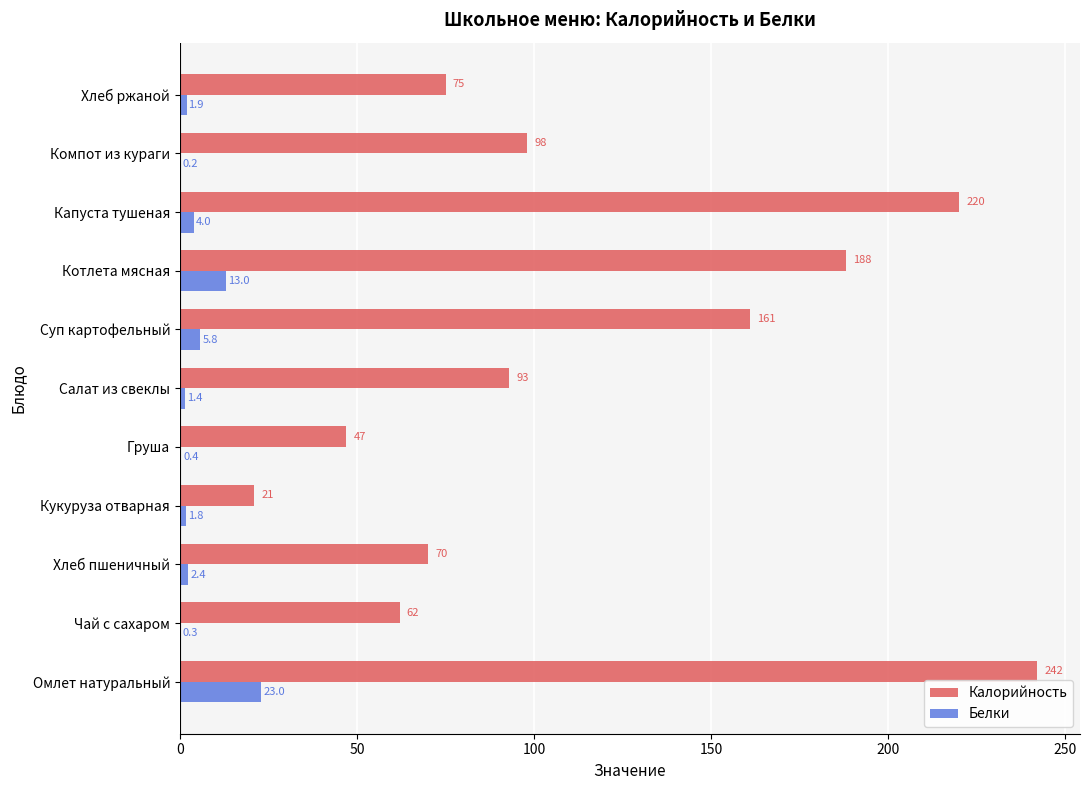

What is the sum of the Белки values at Котлета мясная and Капуста тушеная?

17.0